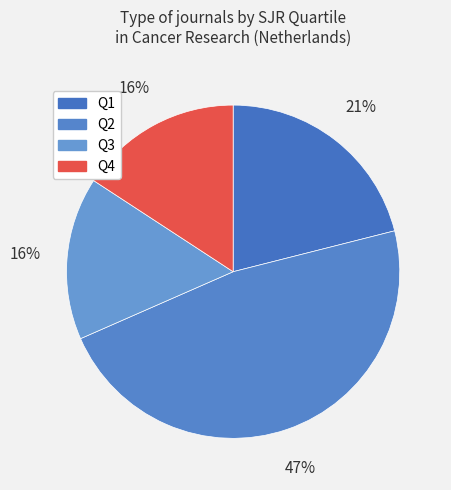

Is there a majority slice in this chart?

No